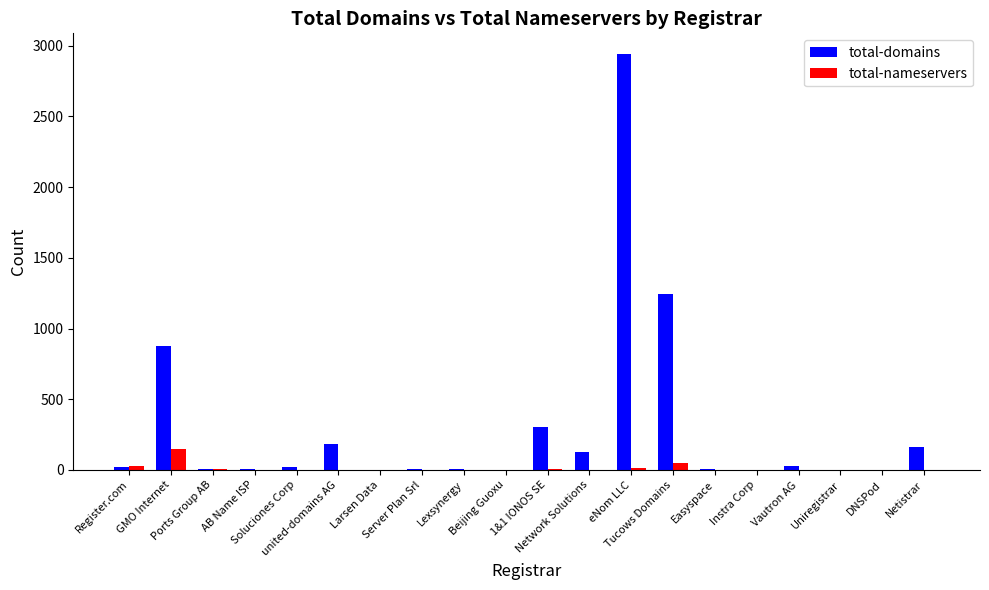

What is the difference between the total-domains values at Easyspace and Register.com?

15